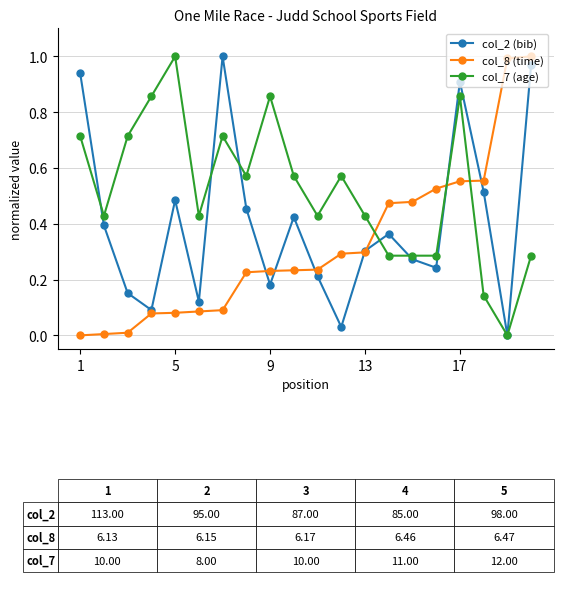

How many lines are shown in the chart?

3